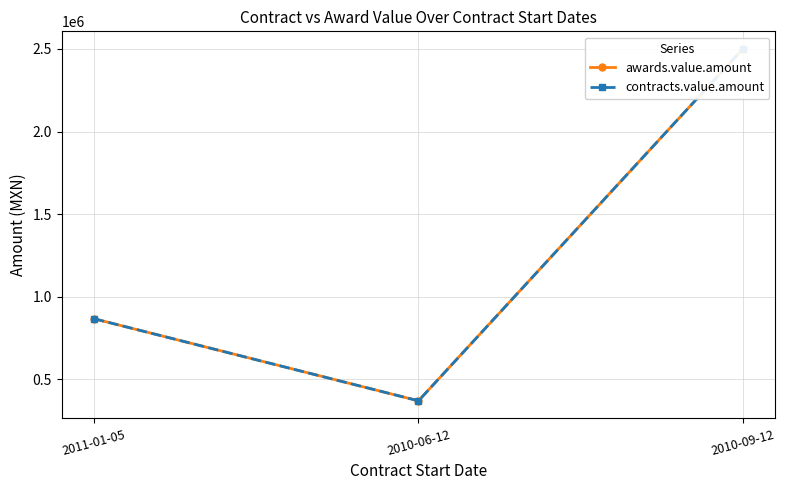

Which category has the highest value in the awards.value.amount series?

2010-09-12